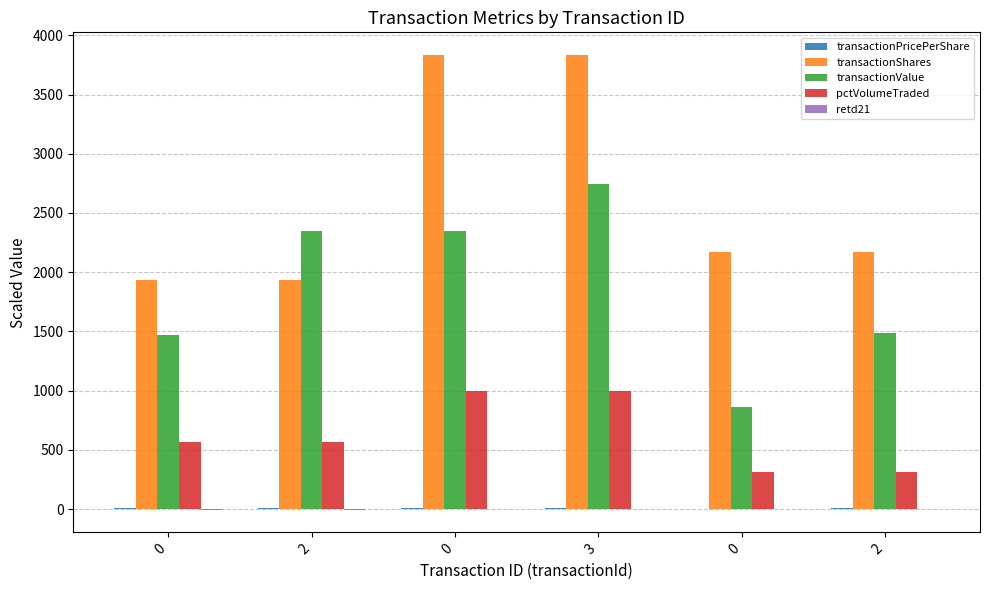

The value of transactionShares at 2 is 2166.7. True or false?

True